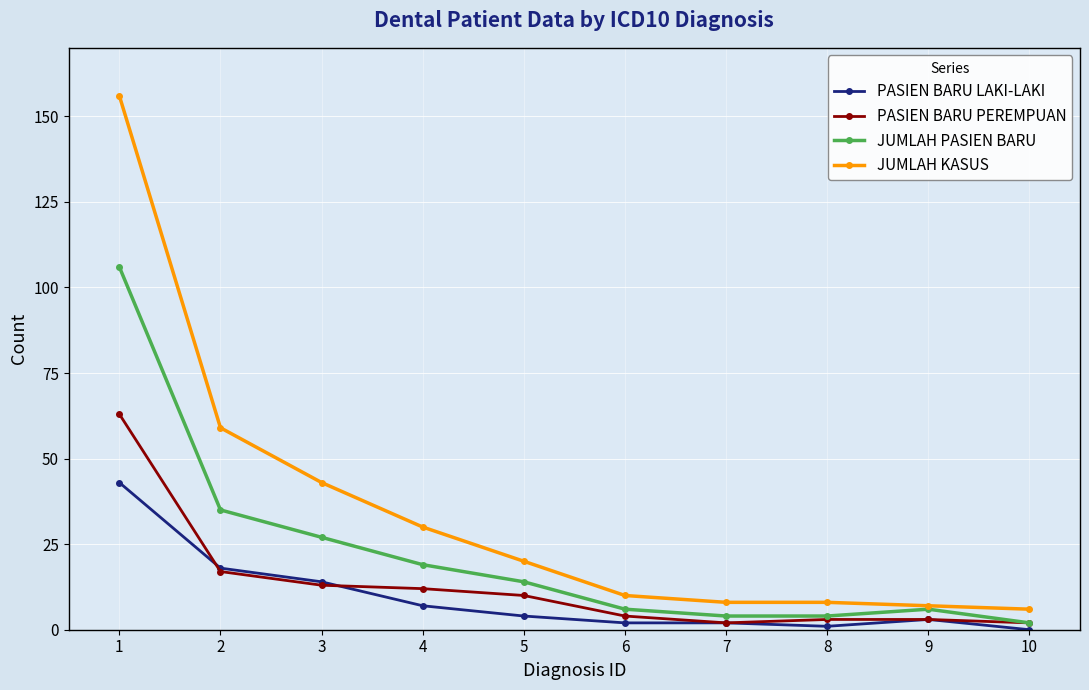

List the series in order of their peak value, highest first.

JUMLAH KASUS, JUMLAH PASIEN BARU, PASIEN BARU PEREMPUAN, PASIEN BARU LAKI-LAKI